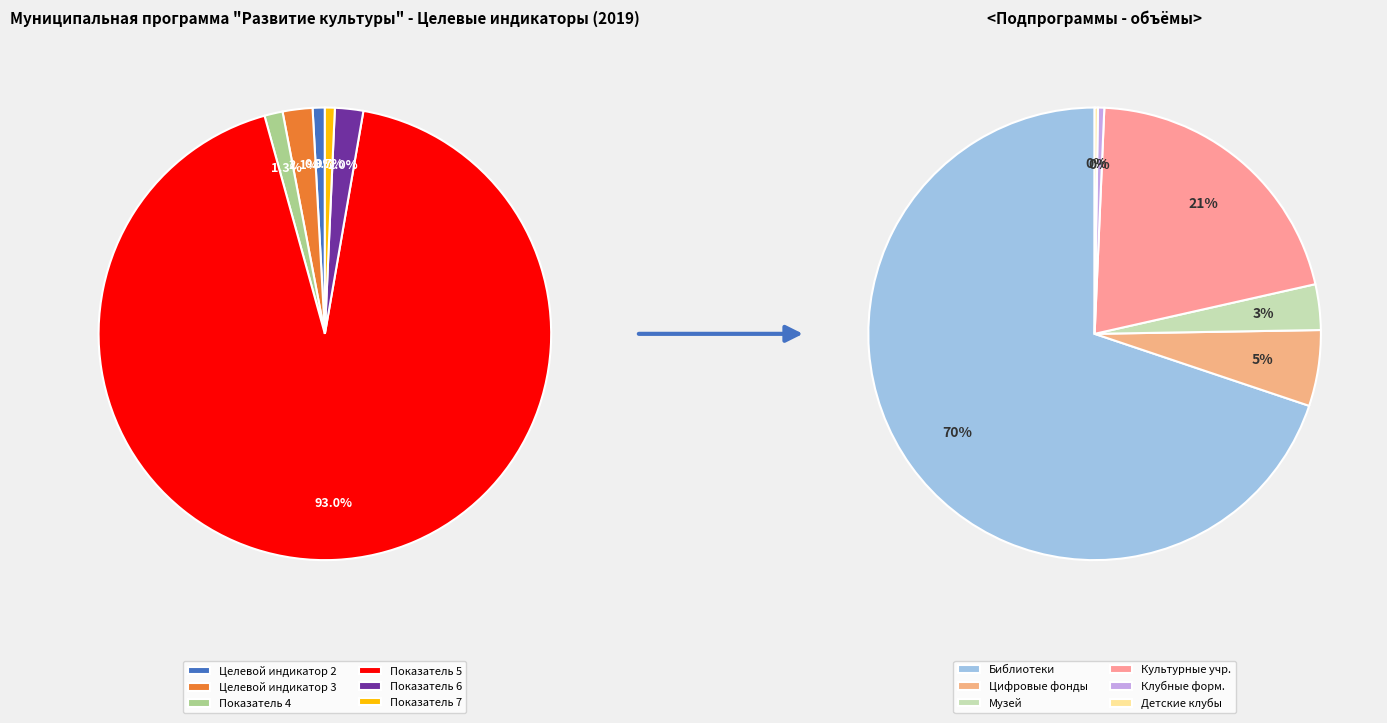

Which category has the biggest portion of the pie?

Показатель 5